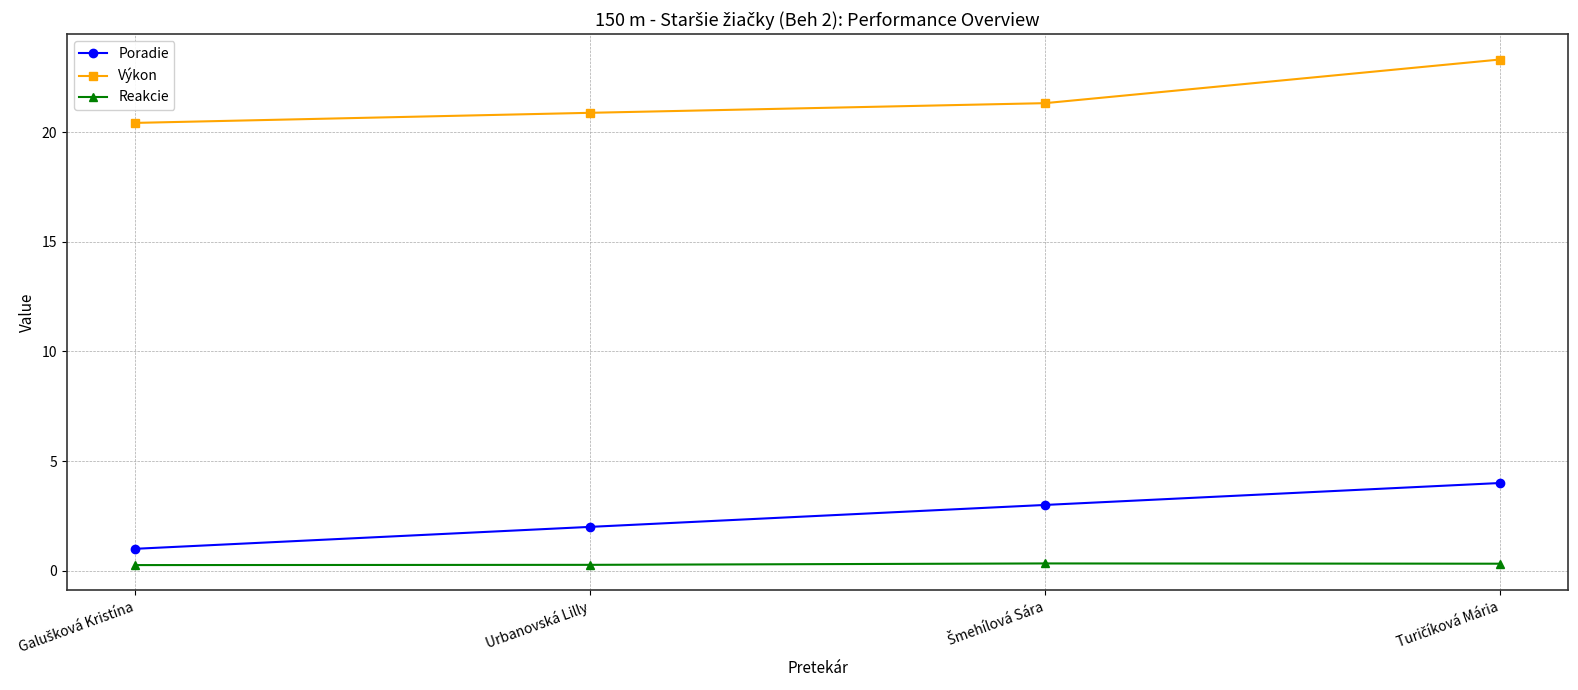

What is the highest value of the Výkon series?

23.3